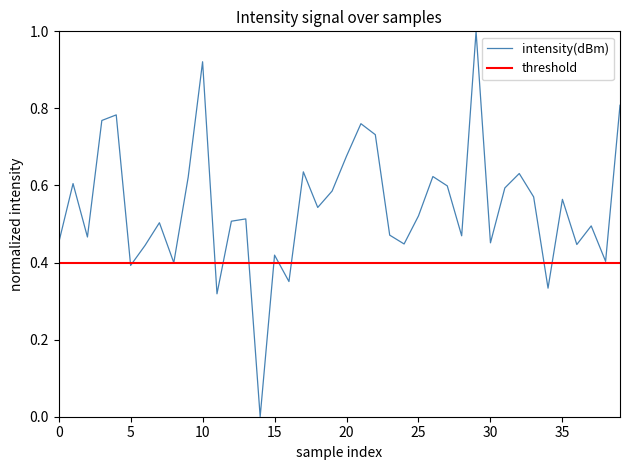

What is the average value?

0.5